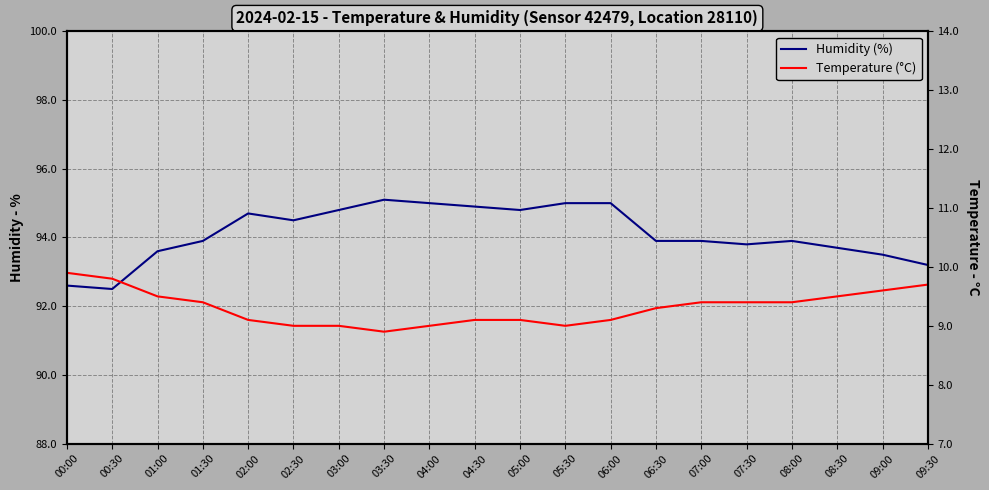

The Temperature (°C) series shows 9.4 at 07:00. True or false?

True